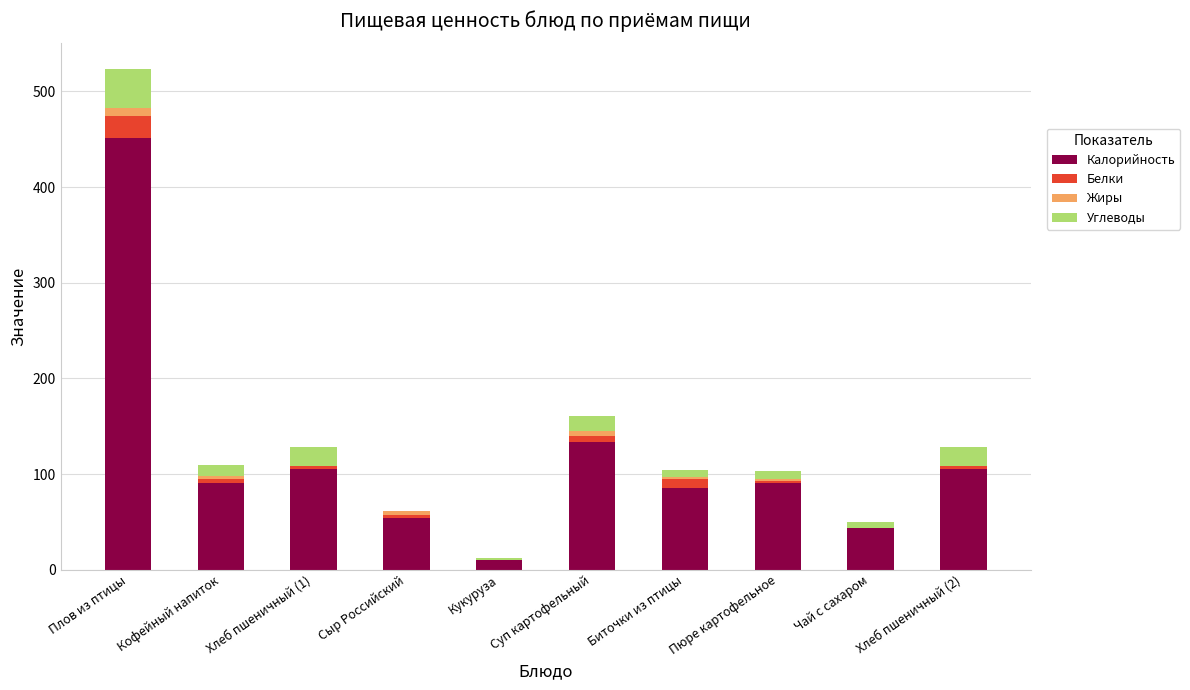

What is the maximum value for Калорийность?

451